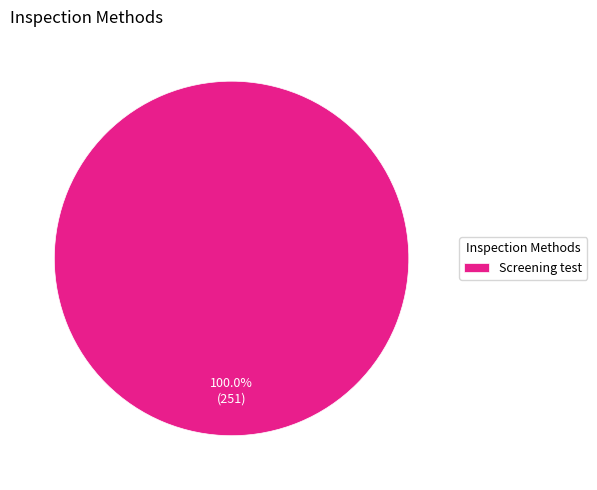

Is there a majority slice in this chart?

Yes